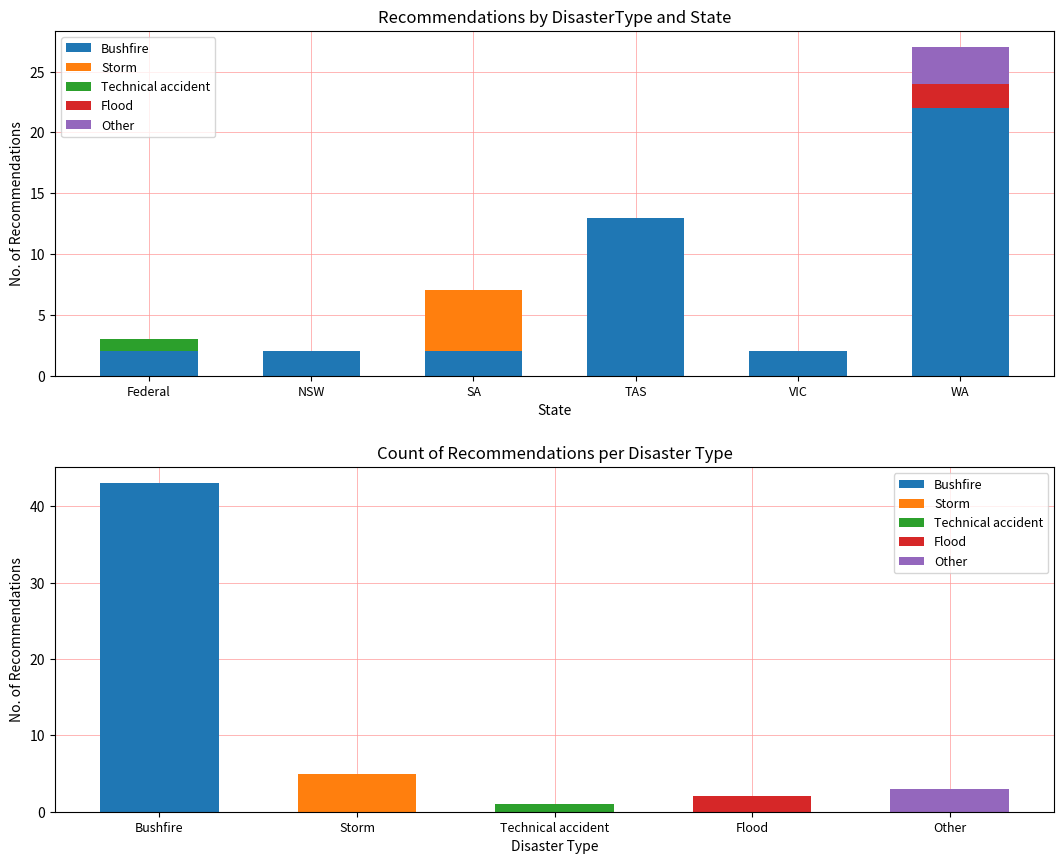

Reading left to right, list all the values displayed in this chart.

Bushfire: Federal=2	NSW=2	SA=2	TAS=13	VIC=2	WA=22
Storm: Federal=0	NSW=0	SA=5	TAS=0	VIC=0	WA=0
Technical accident: Federal=1	NSW=0	SA=0	TAS=0	VIC=0	WA=0
Flood: Federal=0	NSW=0	SA=0	TAS=0	VIC=0	WA=2
Other: Federal=0	NSW=0	SA=0	TAS=0	VIC=0	WA=3